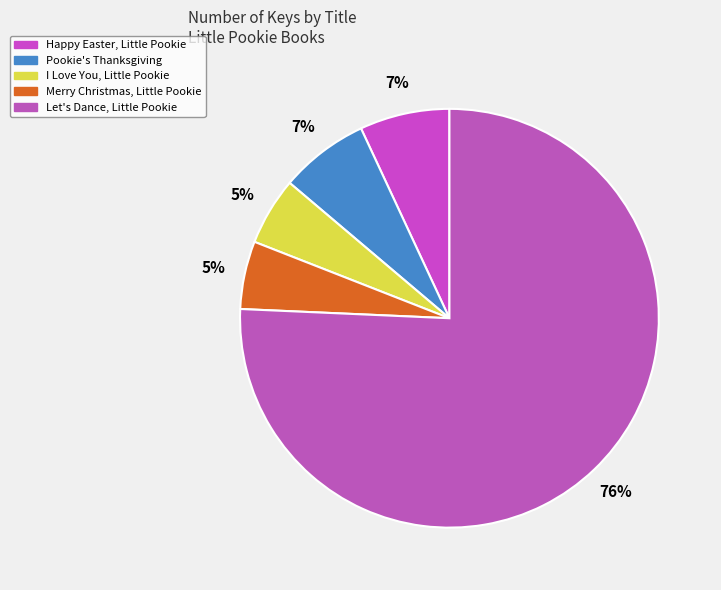

To the nearest percent, what percentage of the pie is Merry Christmas, Little Pookie?

5%